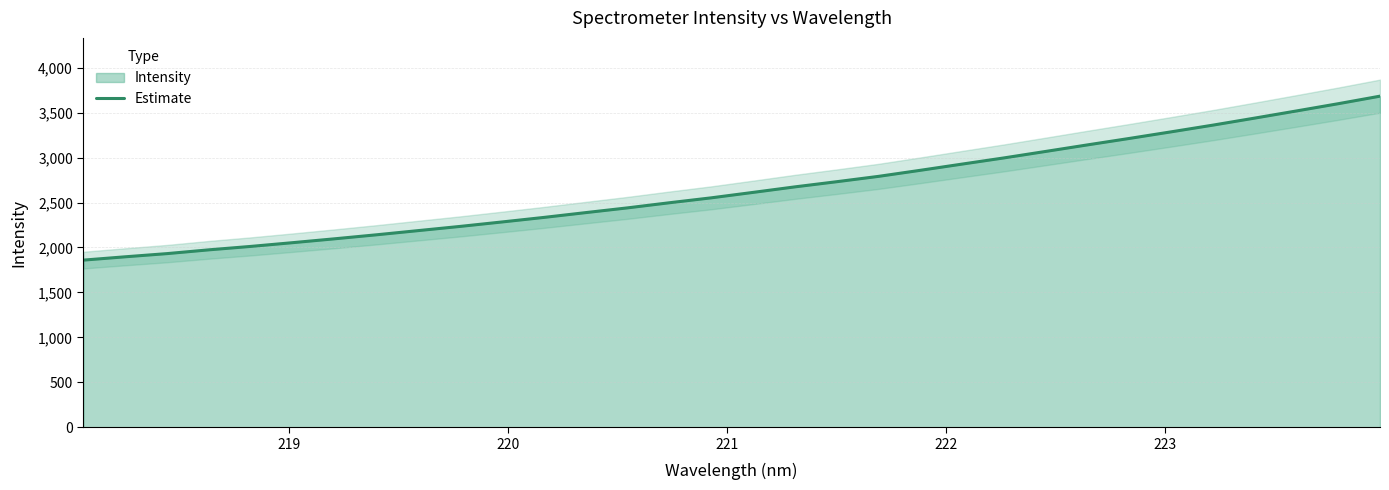

How many data points are less than 2612?

16